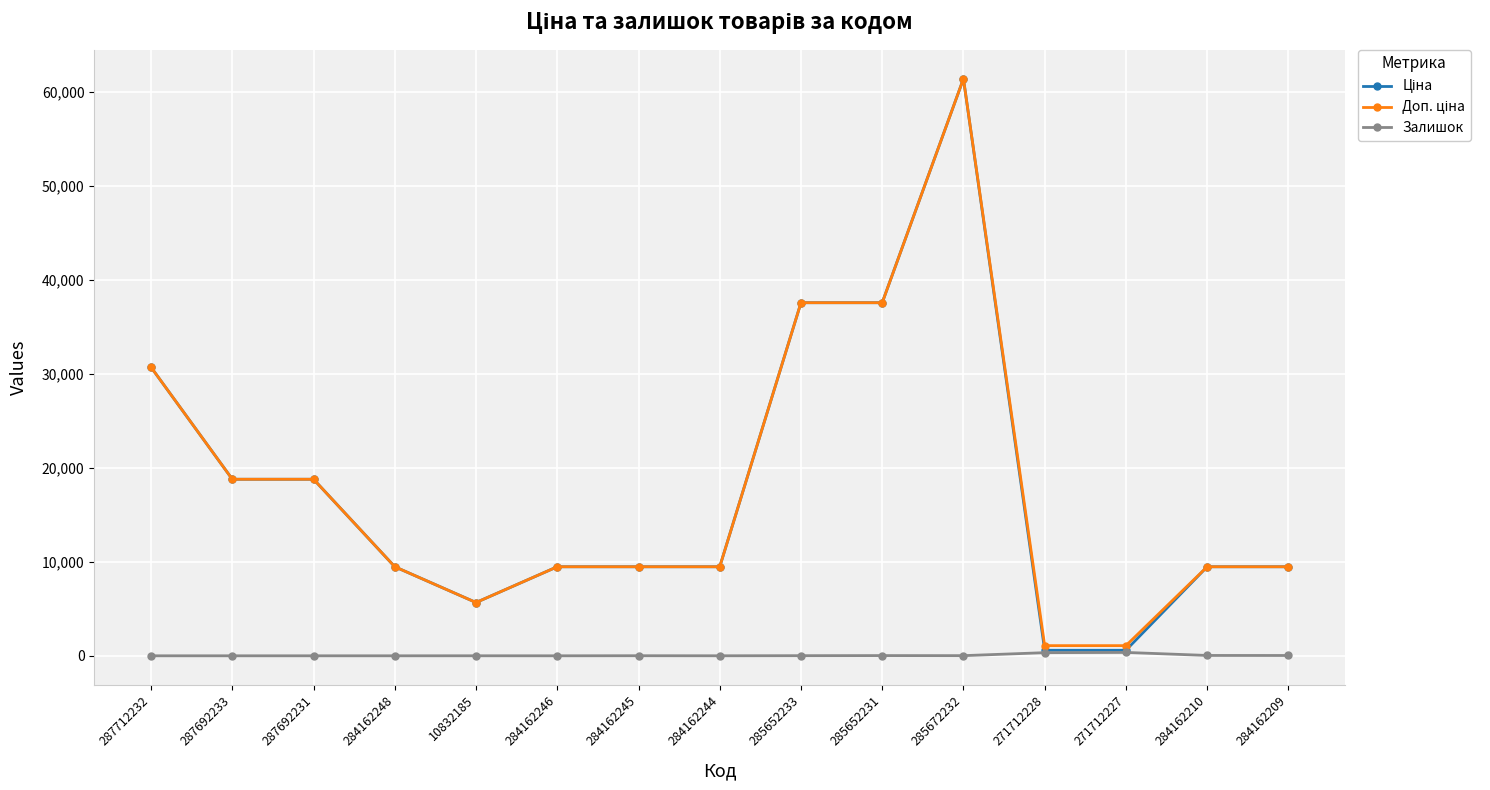

At which category is the sum across all series the highest?

285672232